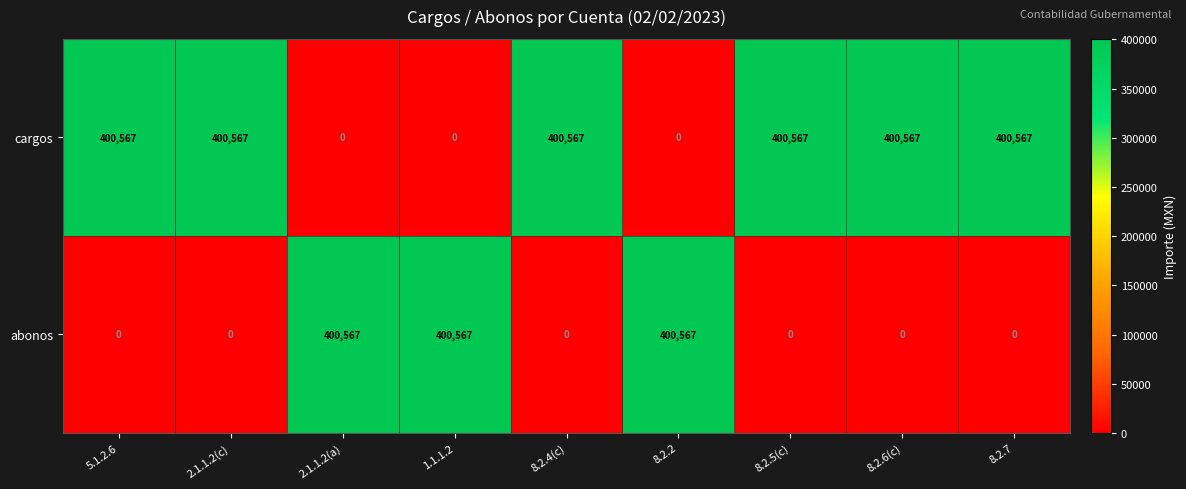

What is the difference between the highest and lowest values at 2.1.1.2(a)?

400567